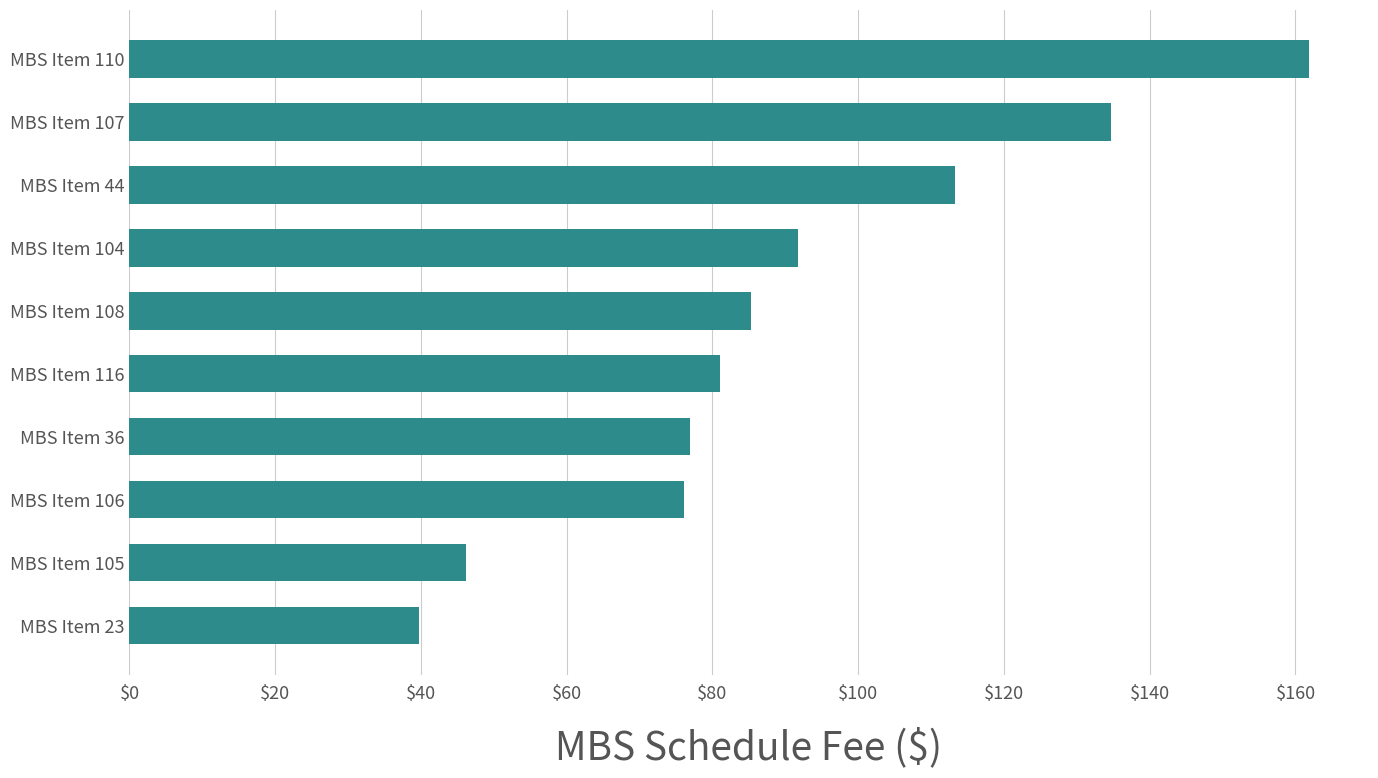

What is the sum of the values at MBS Item 108 and MBS Item 44?

198.6